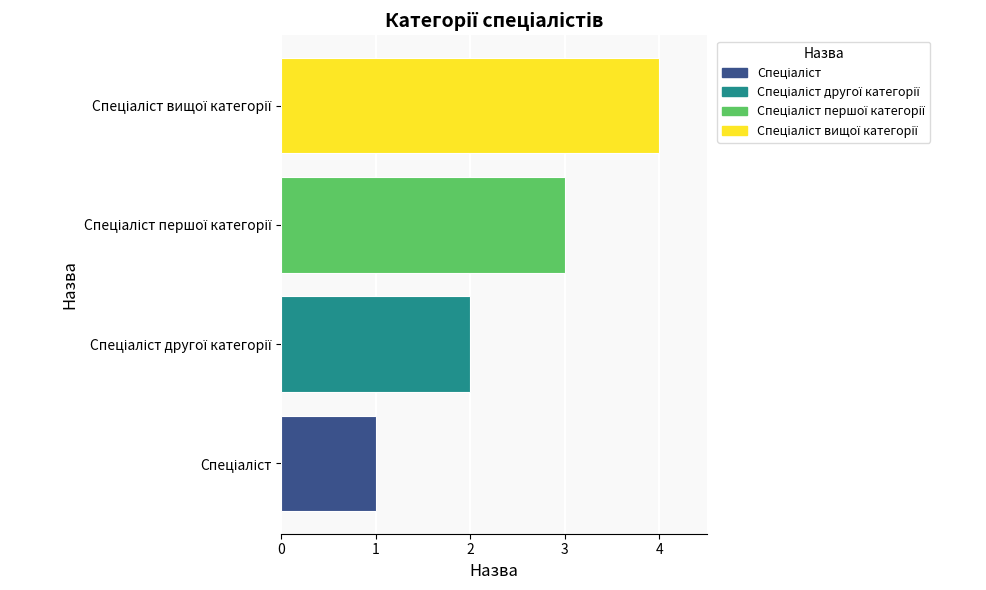

What is the greatest value displayed?

4